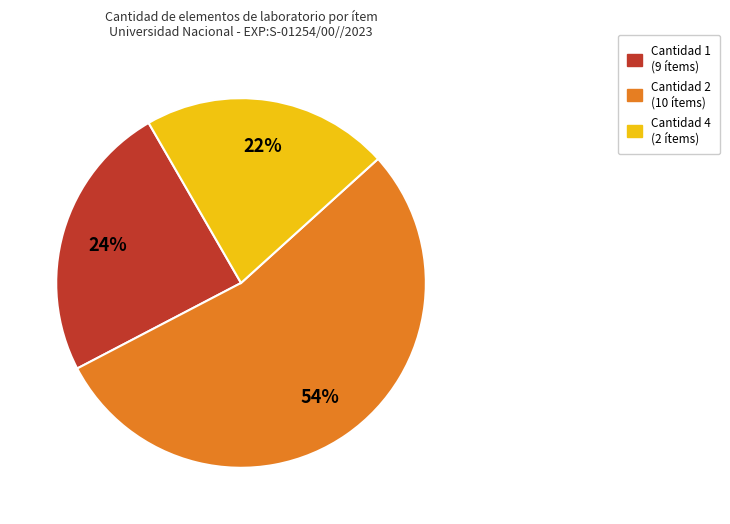

To the nearest percent, what is the average slice percentage?

33%